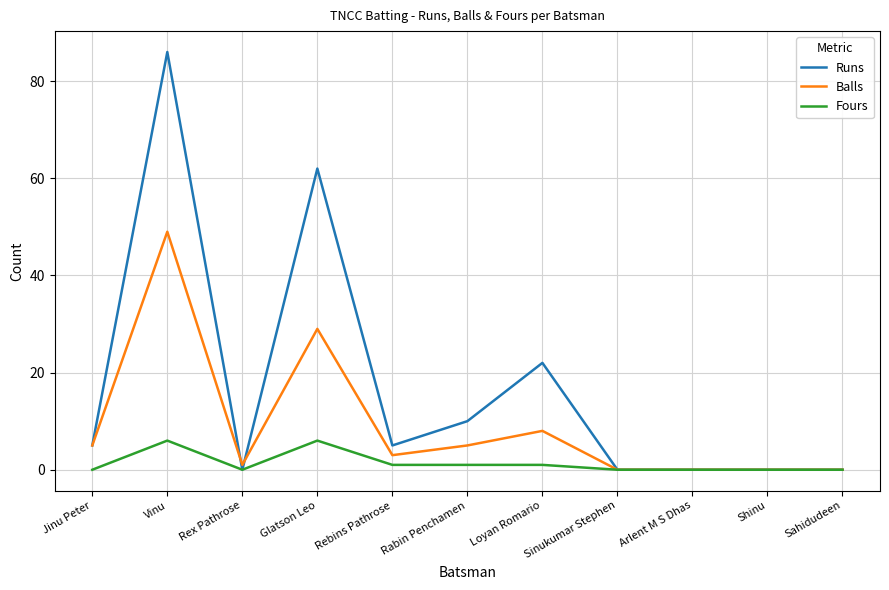

What is the difference between the second highest and minimum values in the Runs series?

62